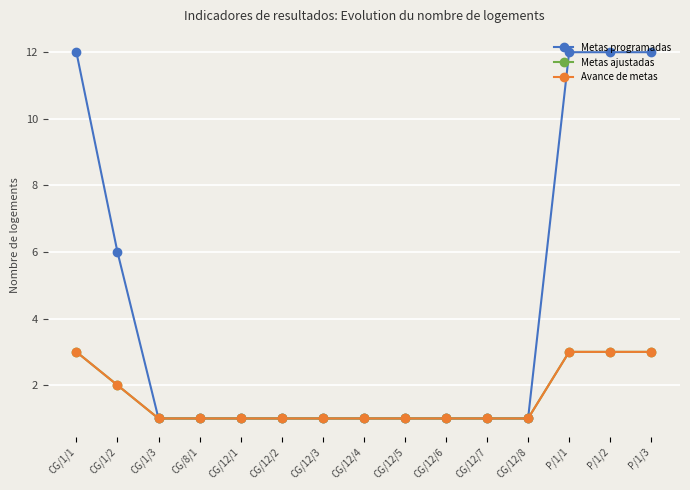

Is this an area chart (filled region under the line)?

No